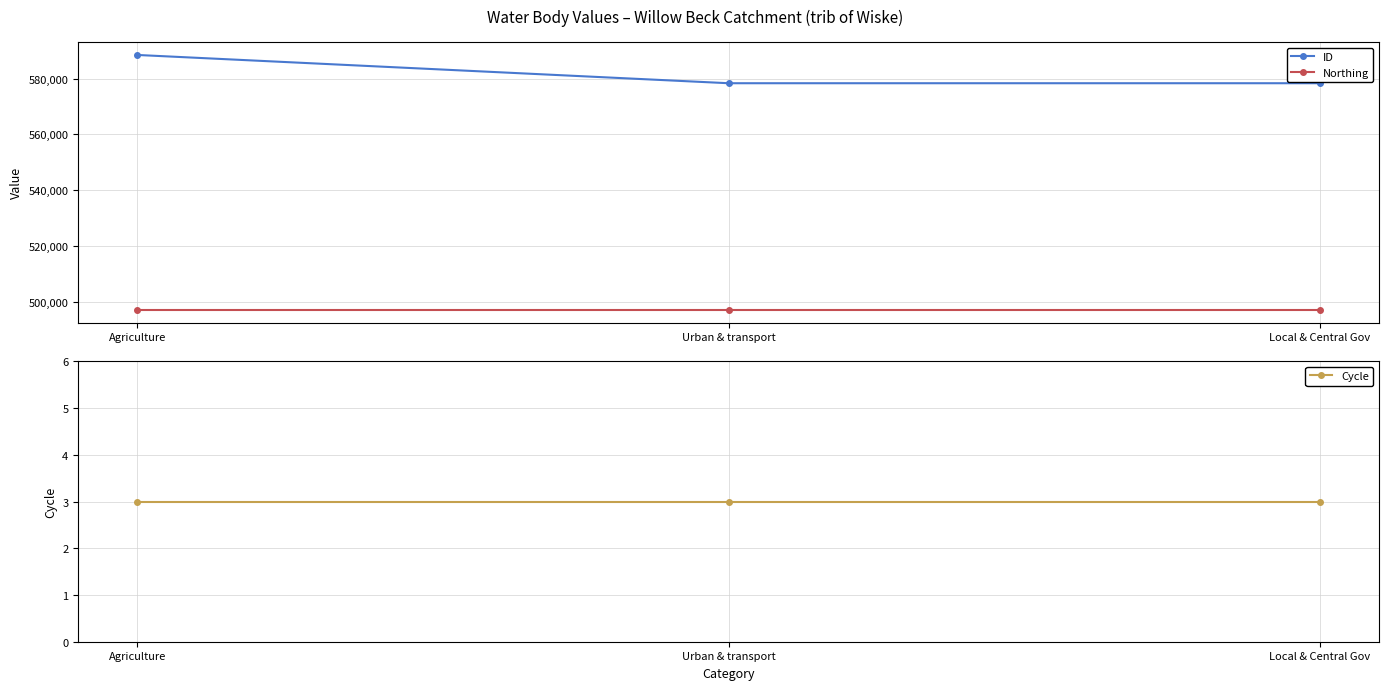

True or false: ID has a value of 134807 at Urban & transport.

False